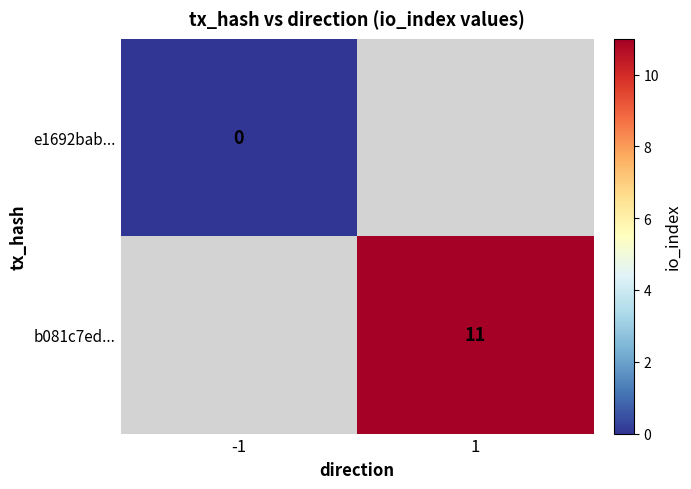

At how many categories does at least one series exceed 7?

1